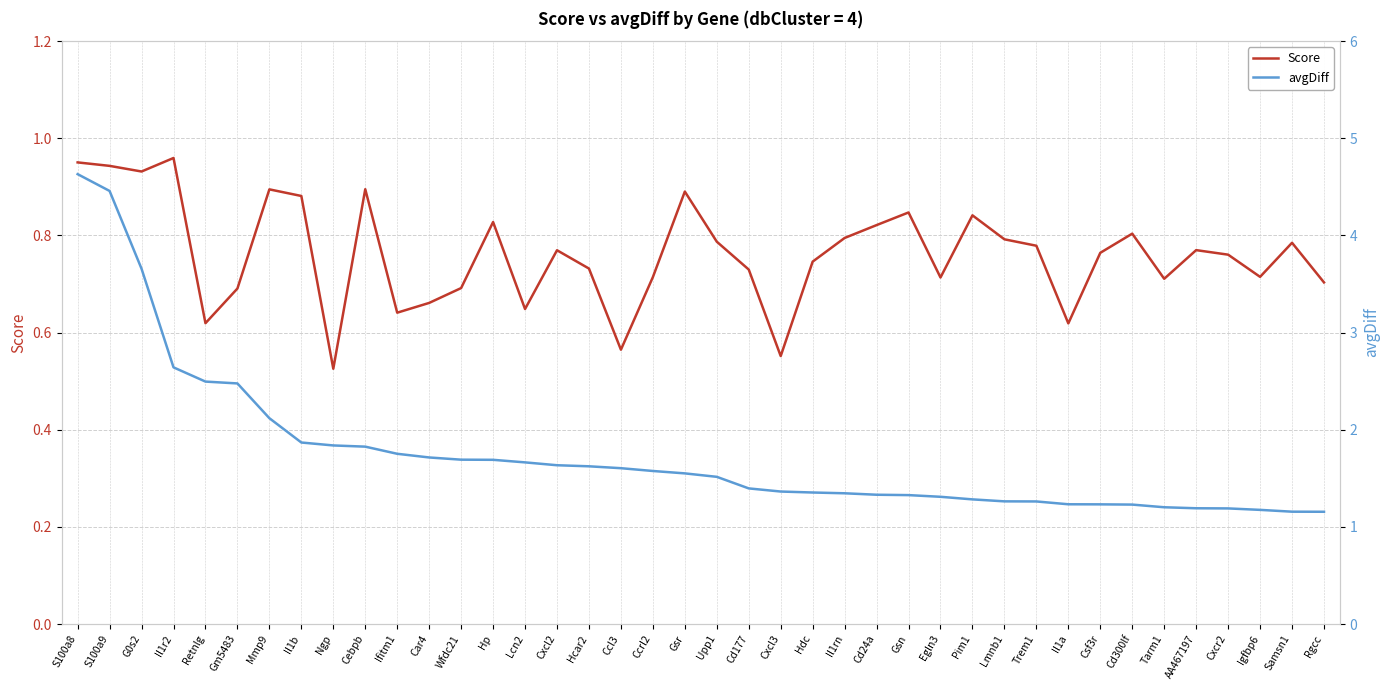

What is the sum of the avgDiff values at Upp1 and Ifitm1?

3.3